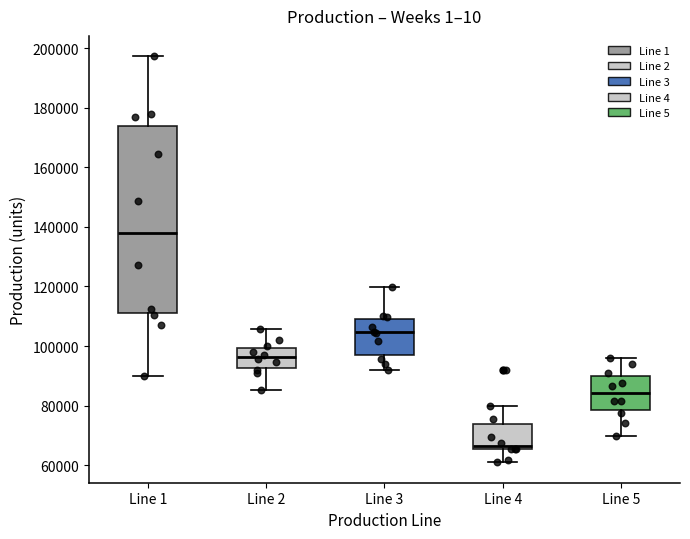

Which box's median line is the lowest?

Line 4